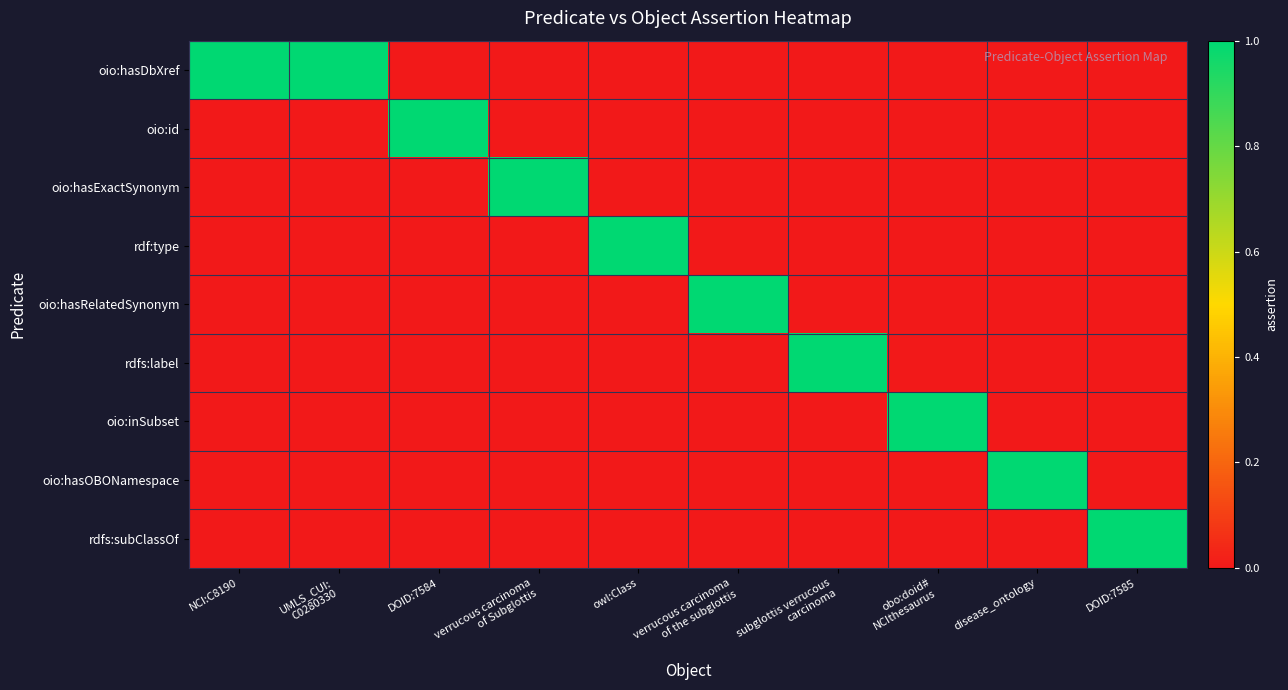

Between verrucous carcinoma
of Subglottis and DOID:7584, which is larger?

verrucous carcinoma
of Subglottis